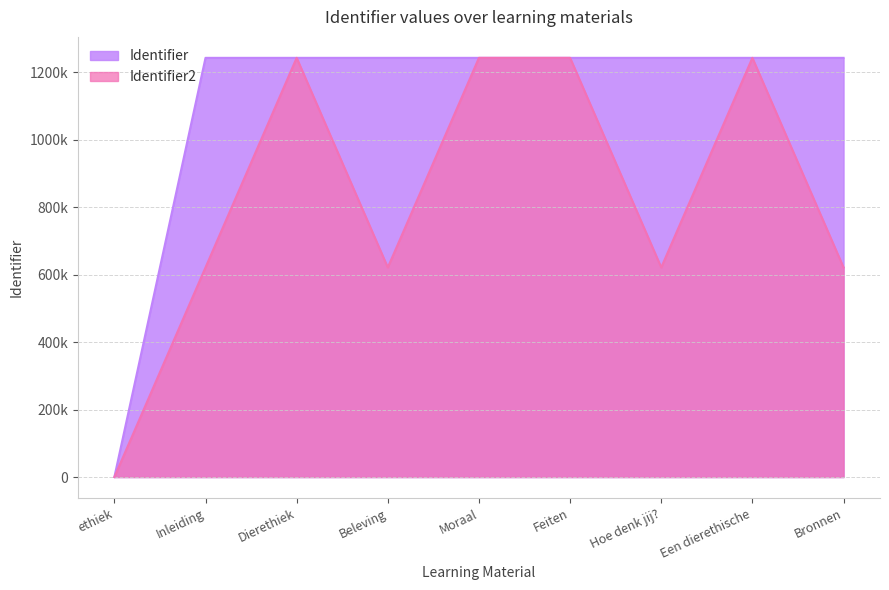

Is it true that Identifier equals 1243447 at Feiten?

True